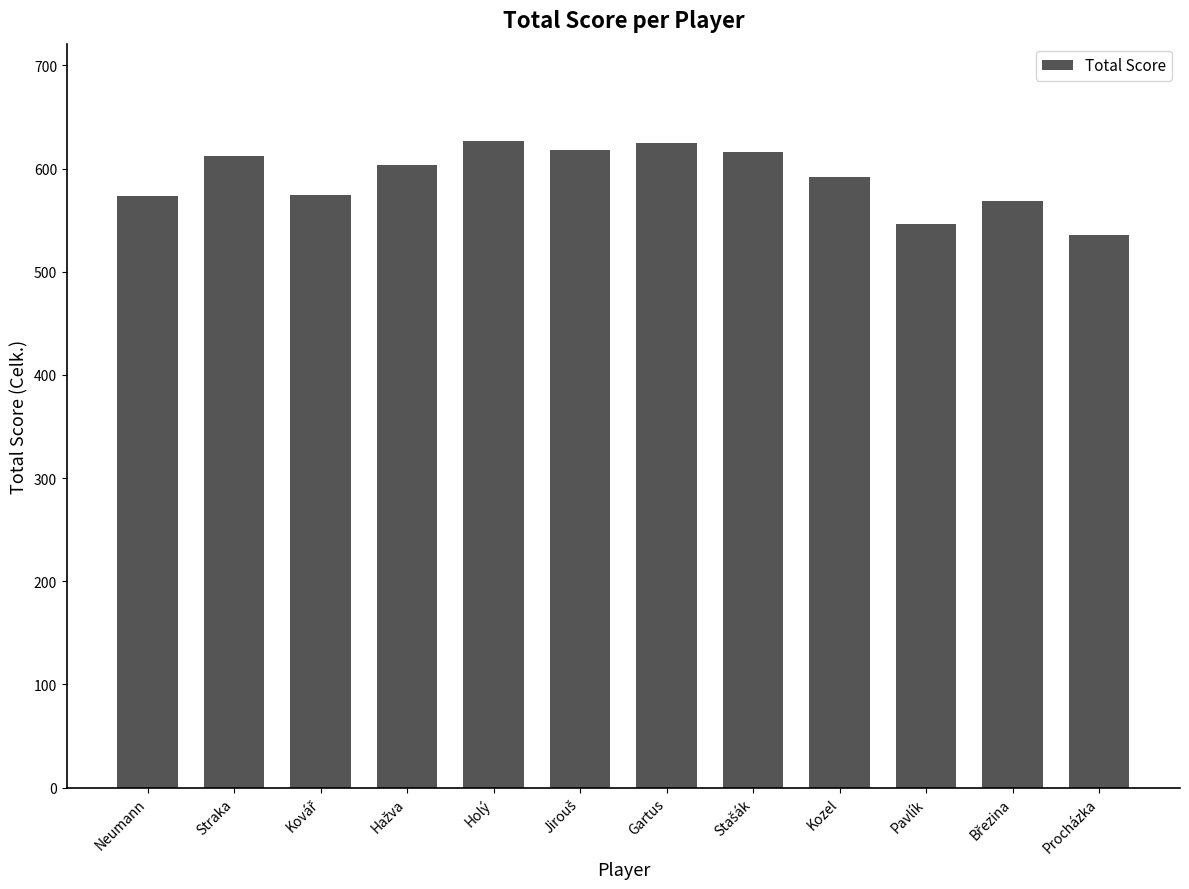

What is the sum of all values?

7091